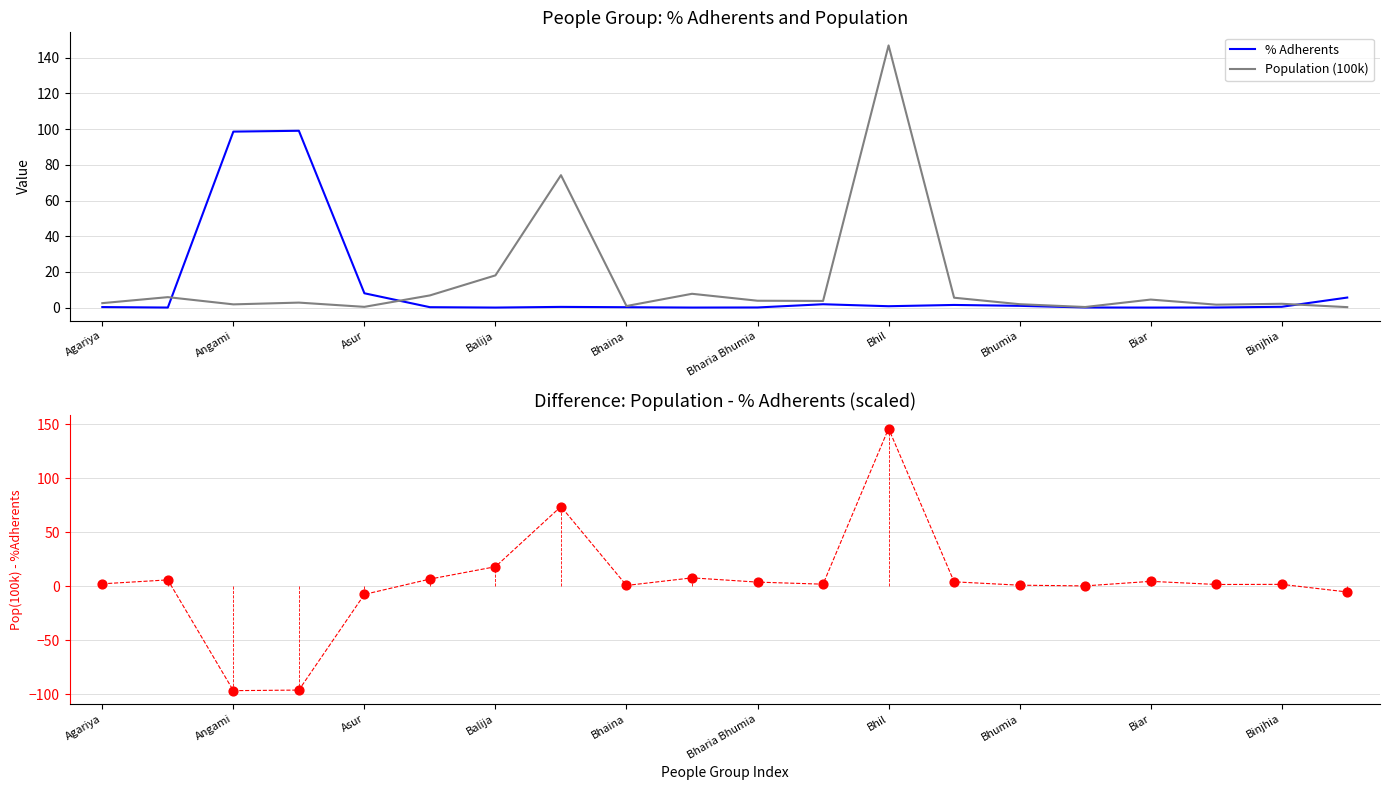

Is the value of Pop(100k) - %Adherents at 18 greater than the value of % Adherents at Bhumia?

Yes